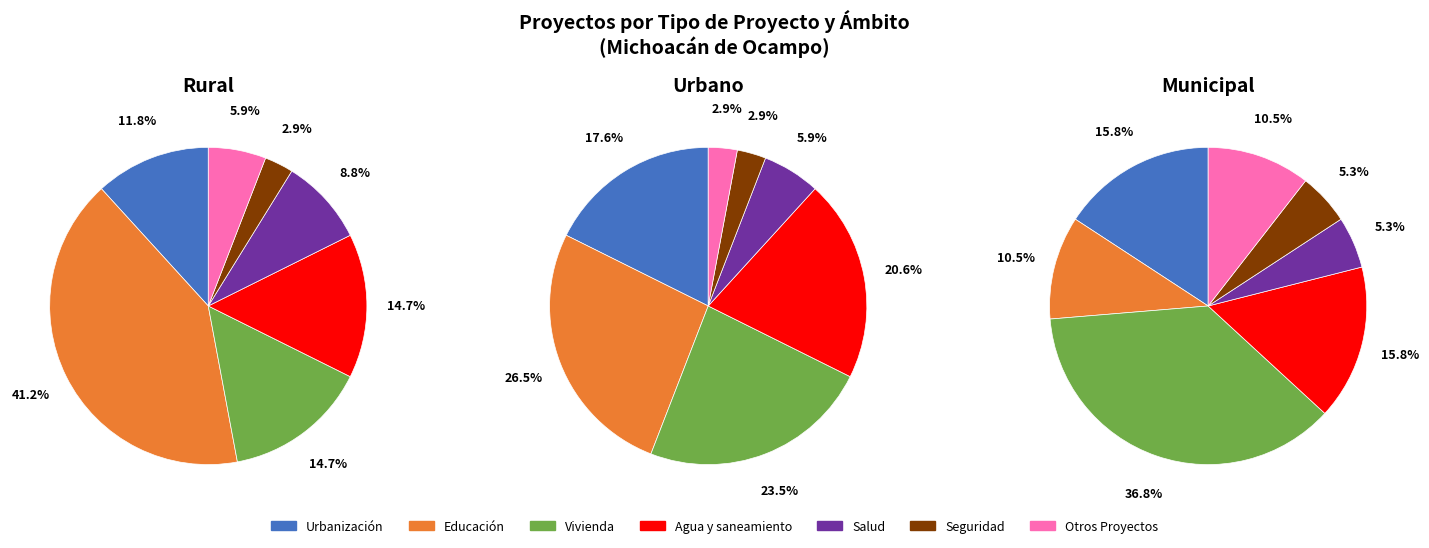

Which slice is the largest?

Educación